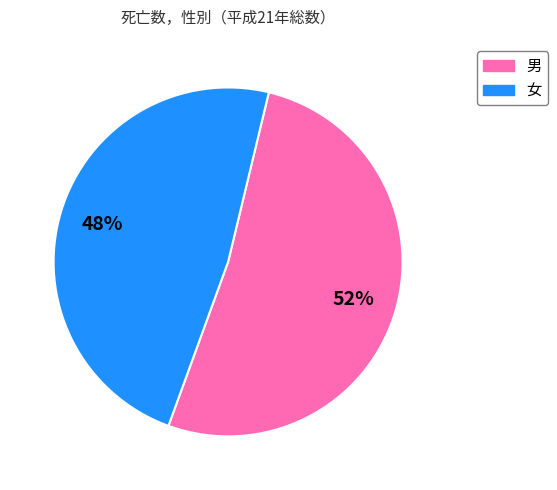

The 男 slice represents 52% of the pie. True or false?

True